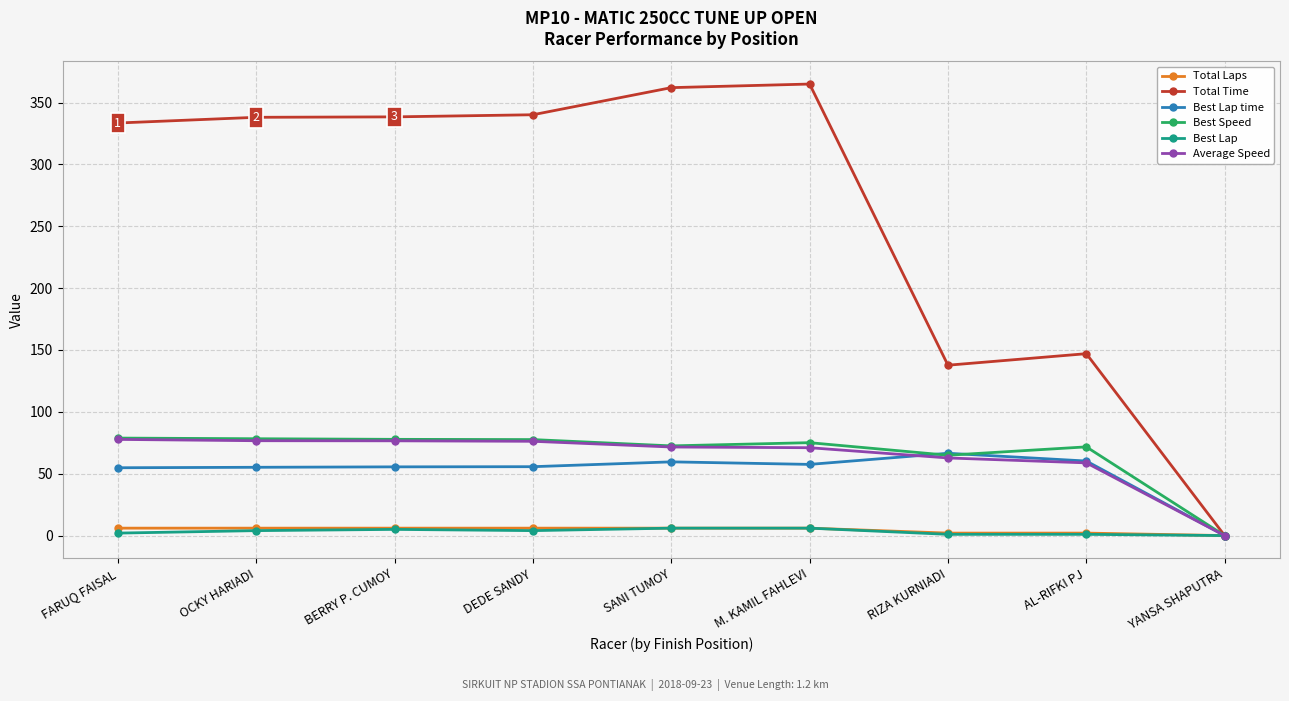

True or false: Best Lap time has more than 1 points higher than both neighbors.

True